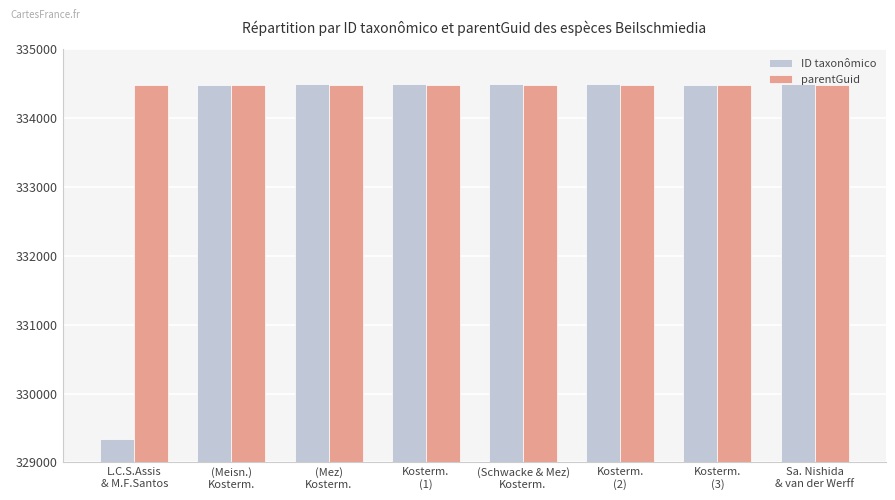

Which series has the largest total across all categories?

parentGuid